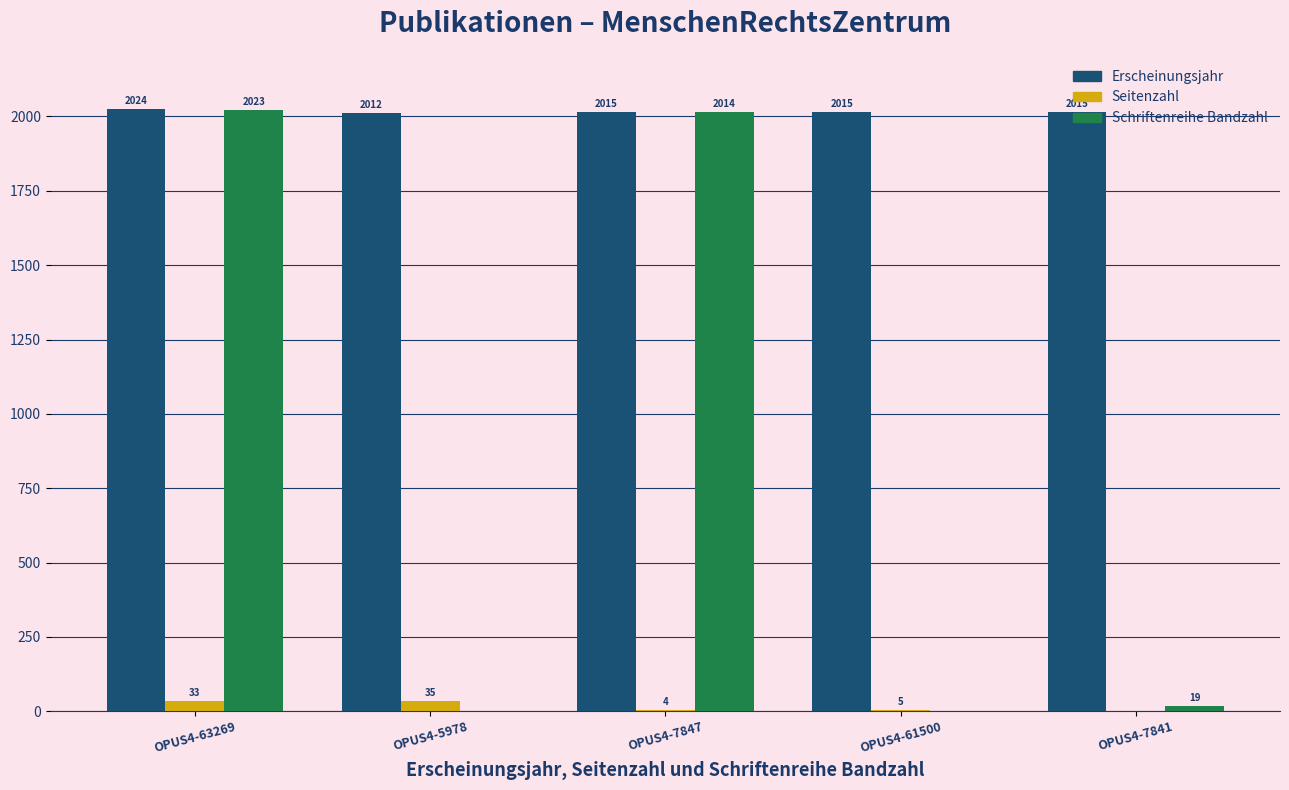

Where does the Erscheinungsjahr series first go above 2015?

OPUS4-63269